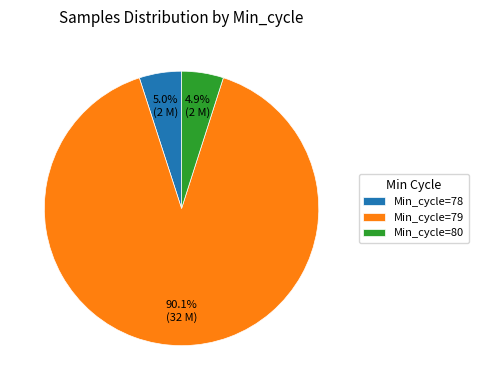

What is the majority slice?

Min_cycle=79